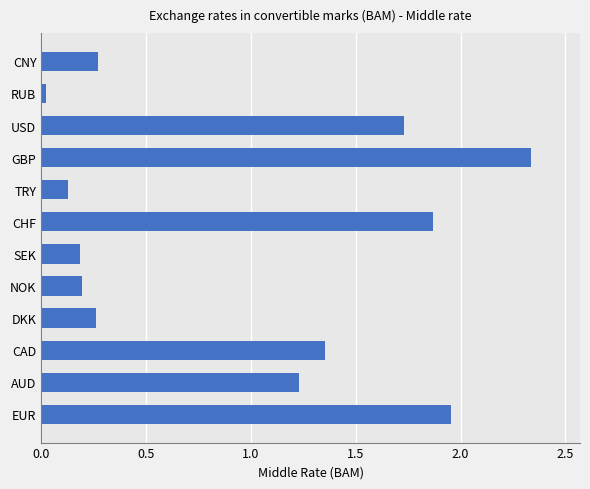

What is the sum of the values at TRY and DKK?

0.4